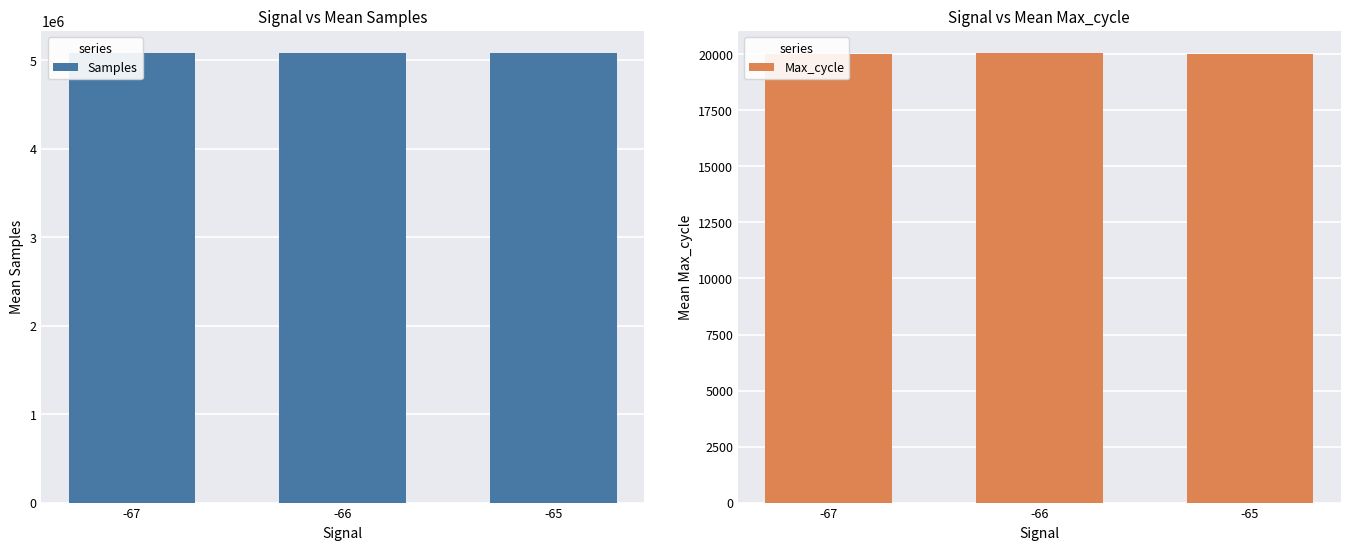

Read the Samples value at -67.

5078517.7